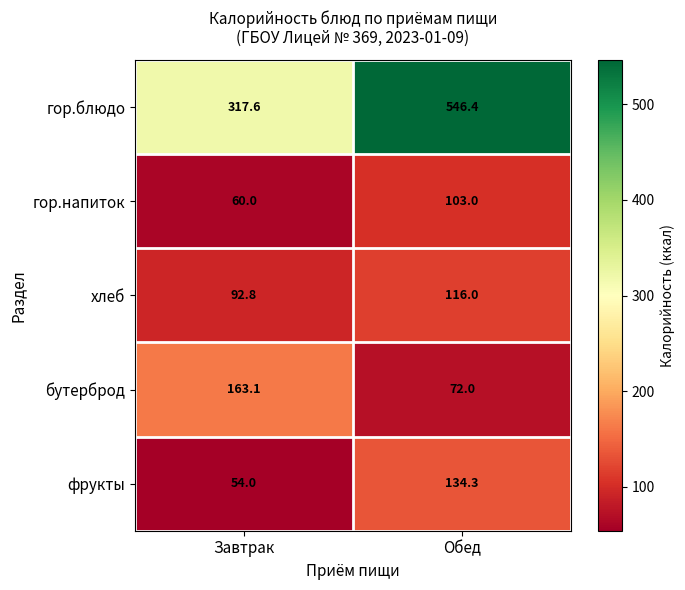

Between Завтрак and Обед, which series saw the biggest shift?

гор.блюдо